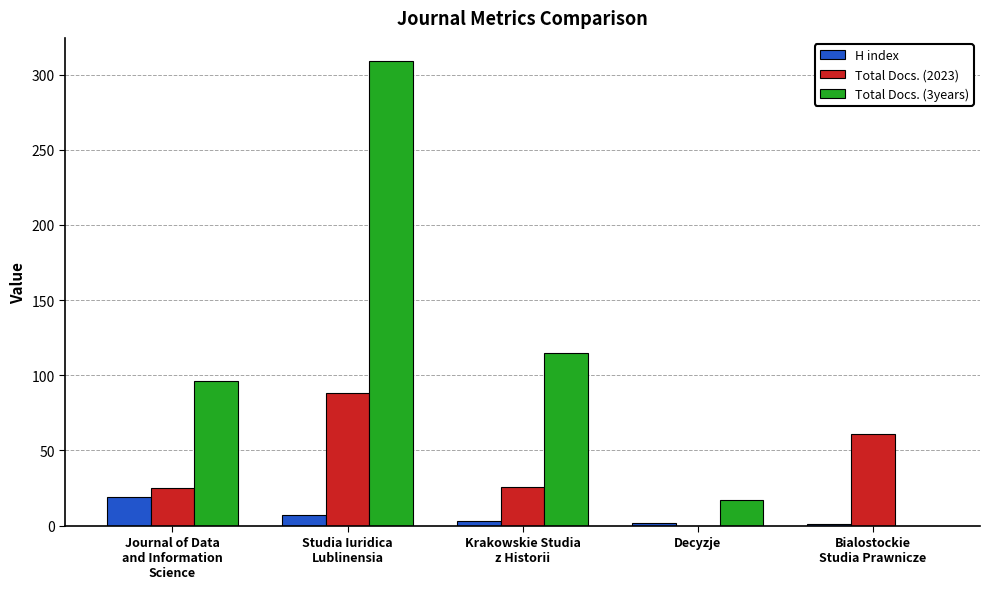

What is the sum of all H index values?

32